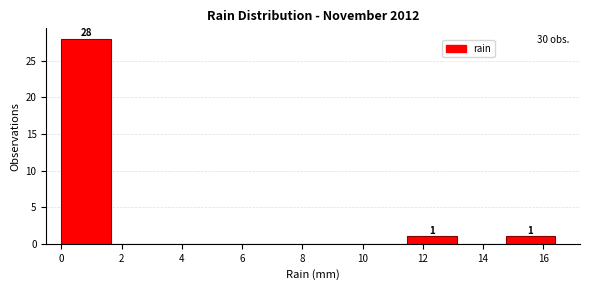

Over which range of the x-axis is the bar tallest?

0.00 to 1.64